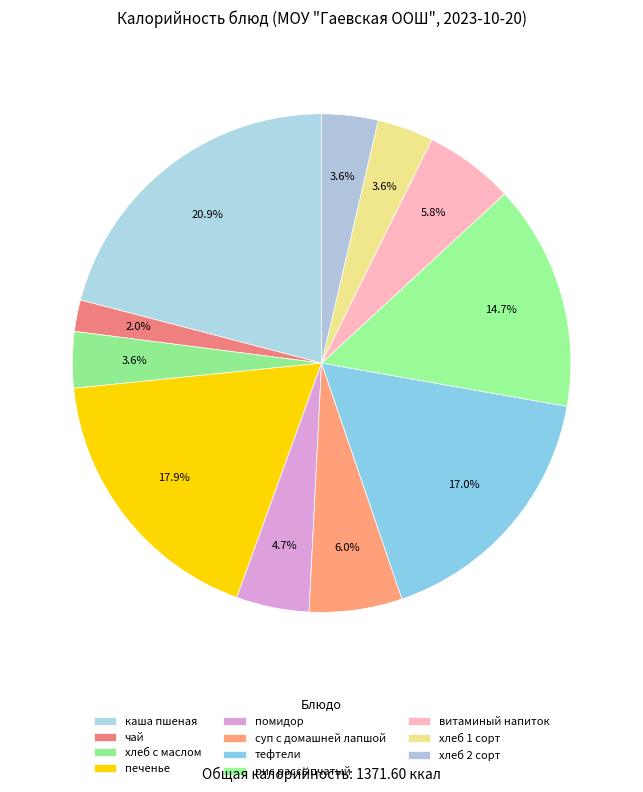

Count the number of slices in the pie.

11